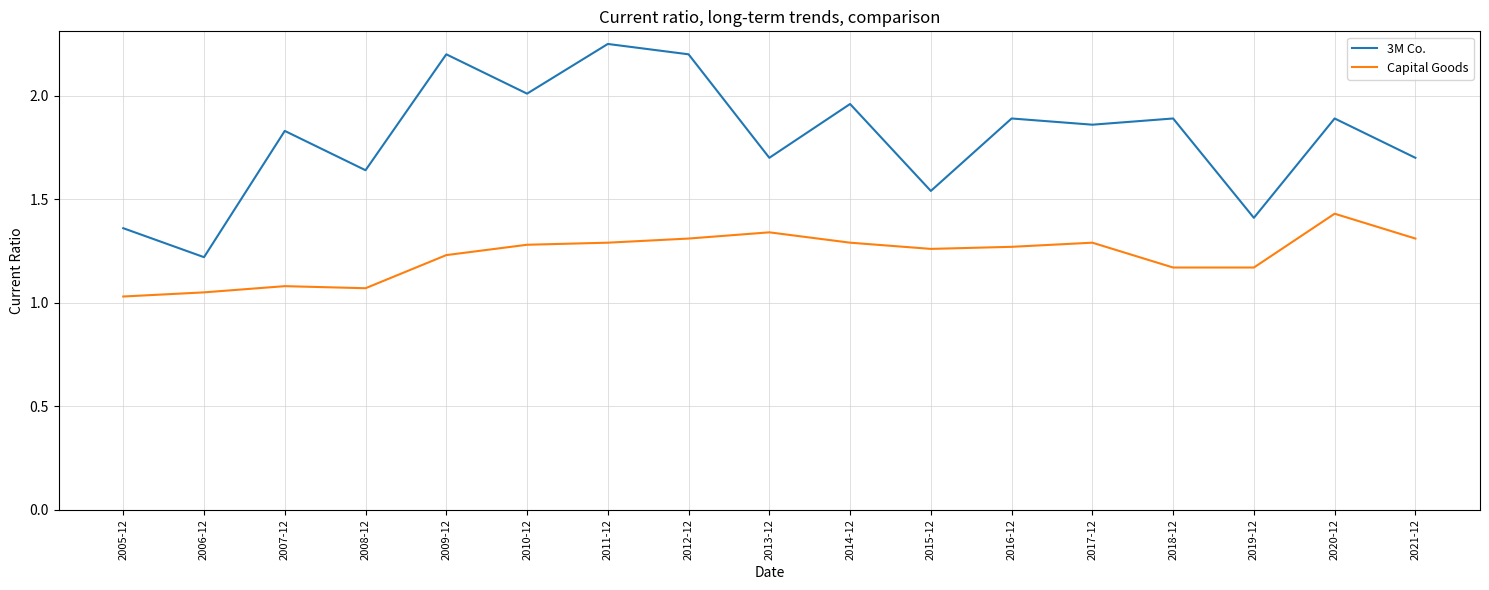

Which series has the largest total across all categories?

3M Co.